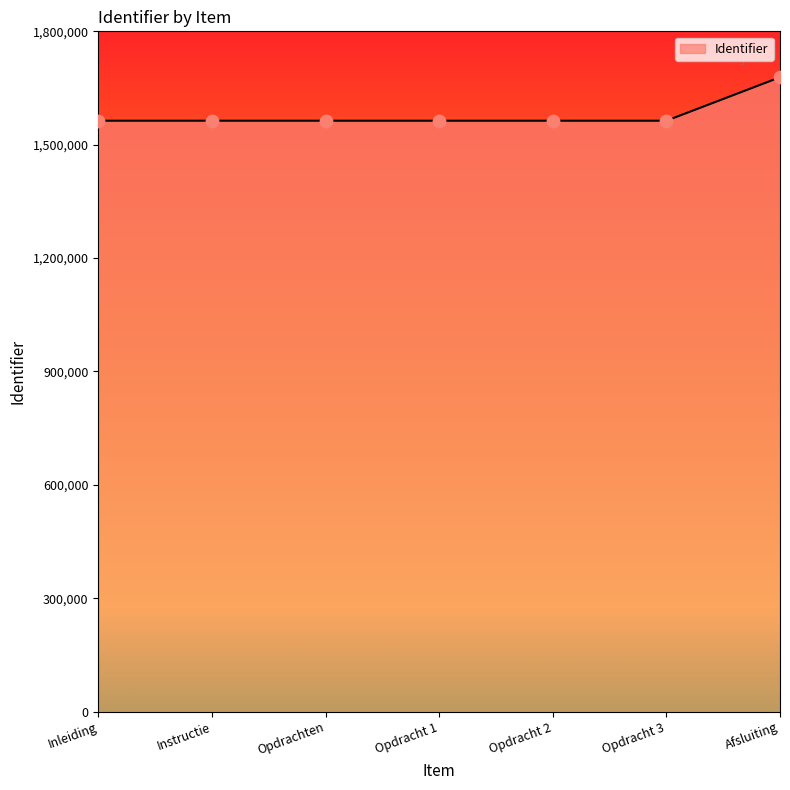

Approximately how many times larger is the value at Opdrachten compared to Opdracht 2?

1.0